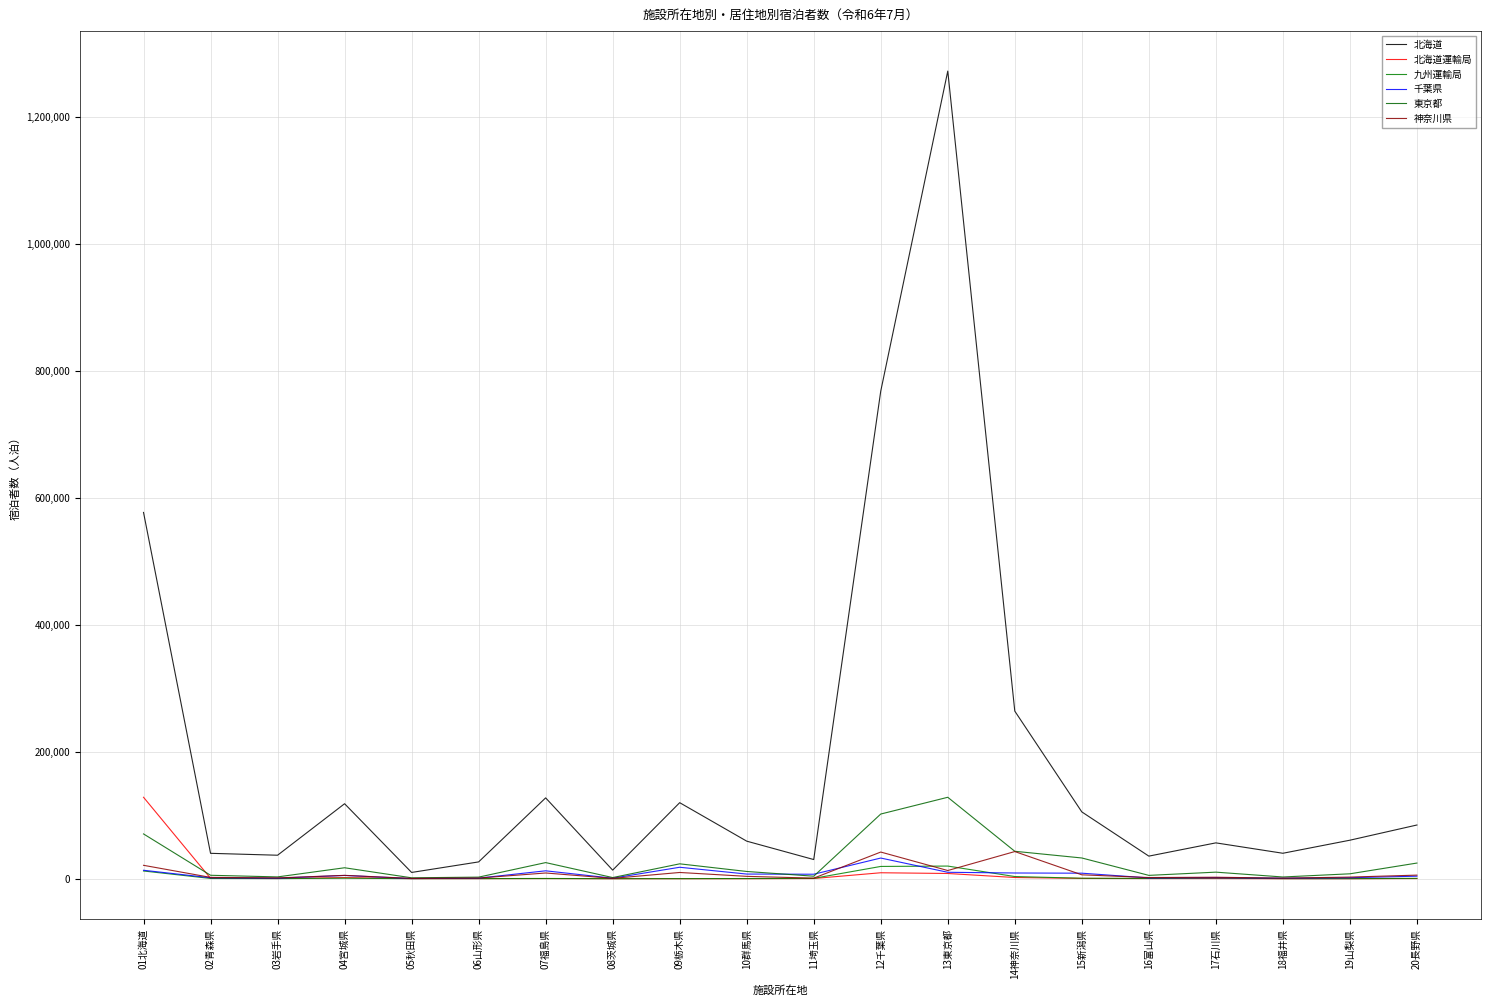

How many data points does each series have?

20